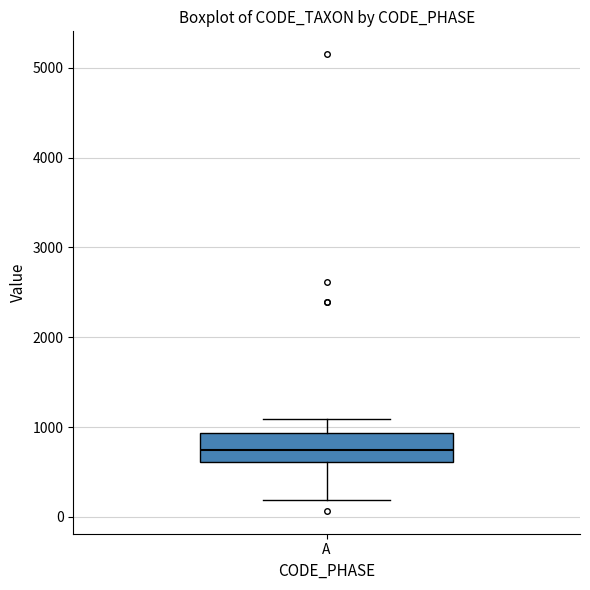

Where does the lower whisker of the box for A end on the y-axis? The values are not printed on the chart, so give them approximately, as read against the axis.

200